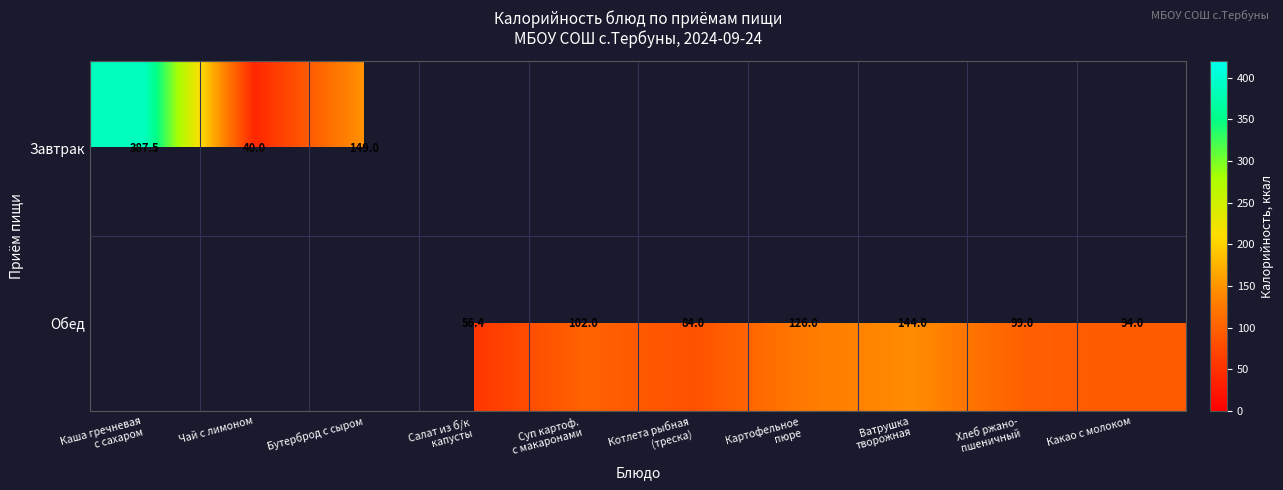

Count the number of data series in this chart.

2